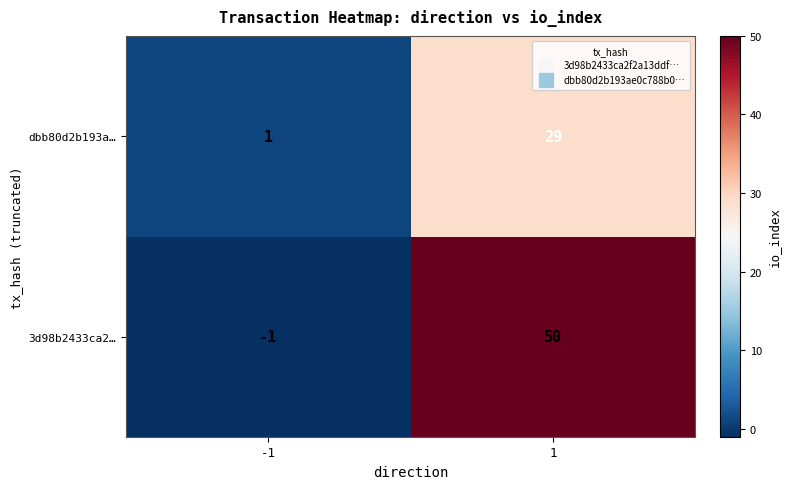

At how many categories does at least one series exceed 33?

1